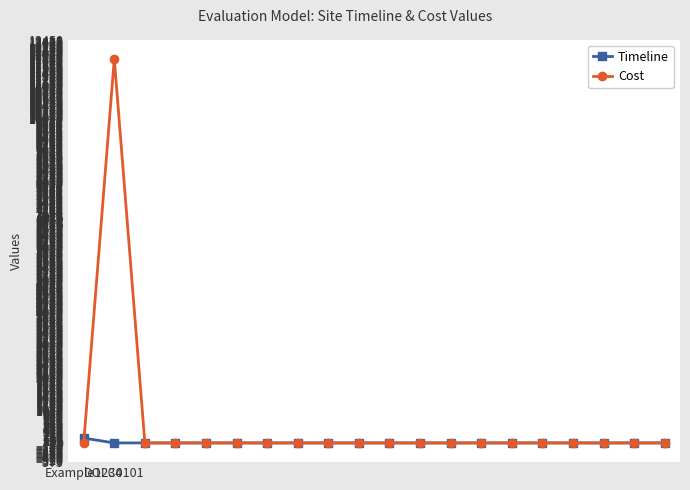

True or false: Cost and Timeline intersect in this chart.

True